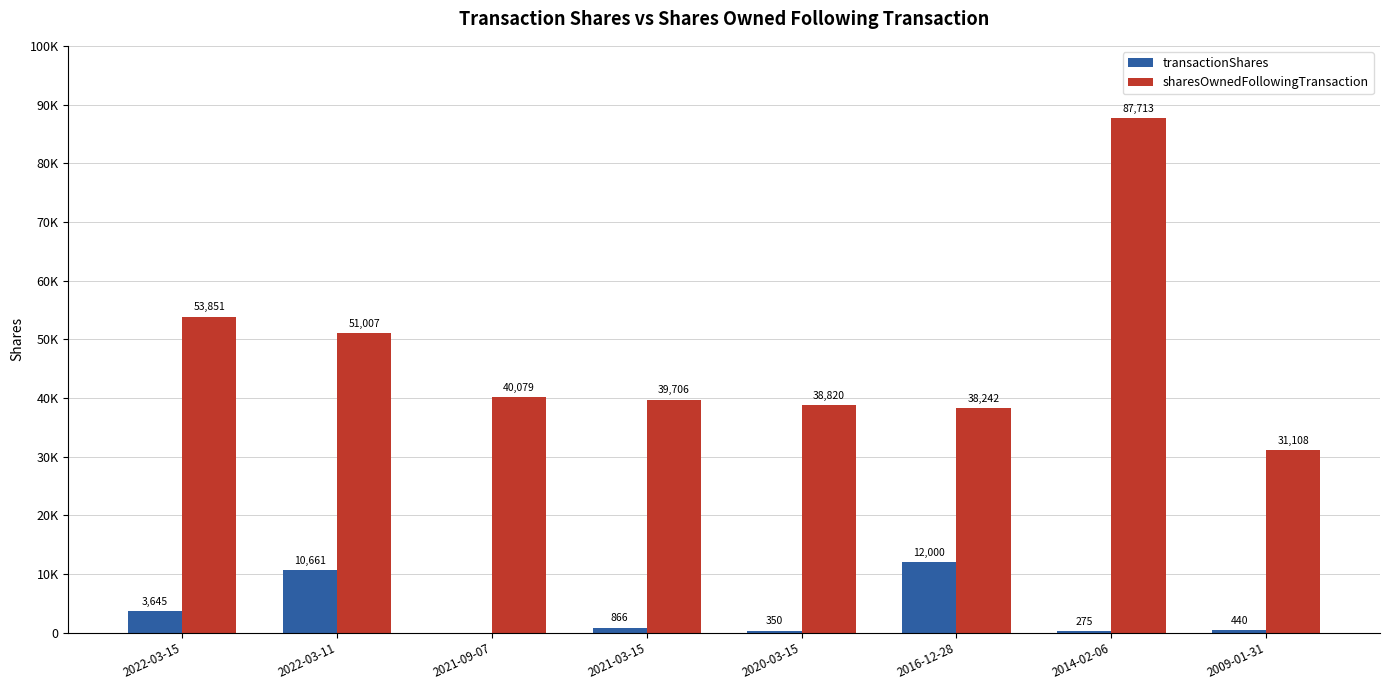

At which category is the sum across all series the highest?

2014-02-06